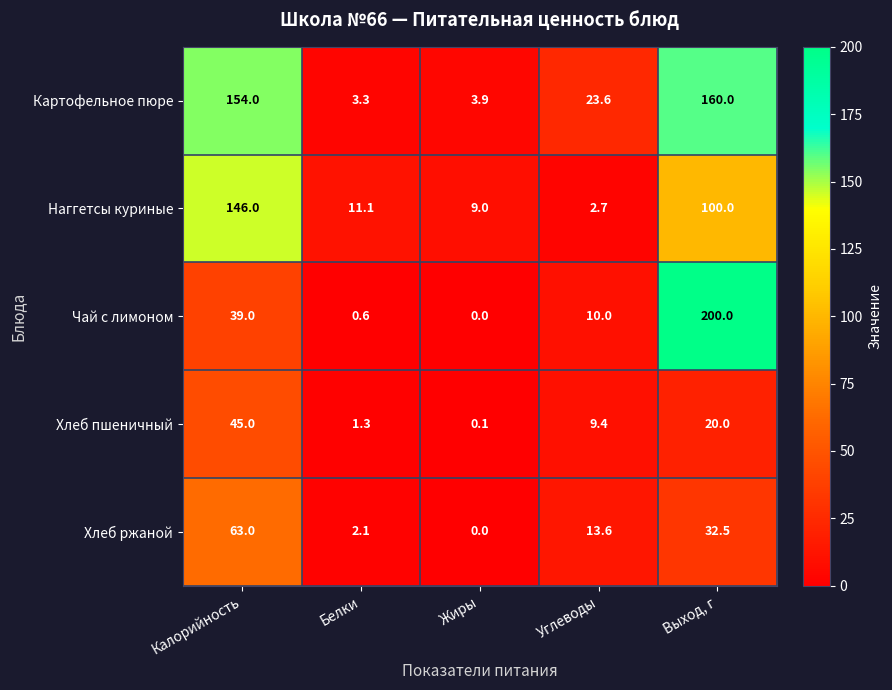

What is the maximum value shown in the chart?

200.0